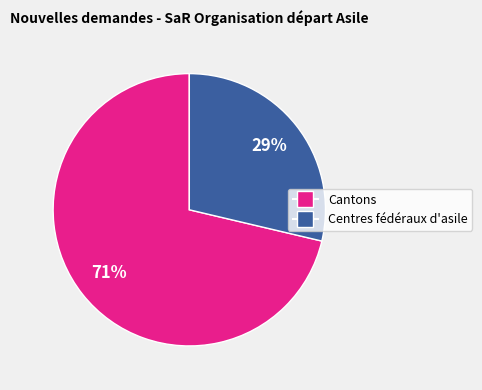

Does any single category account for the majority?

Yes